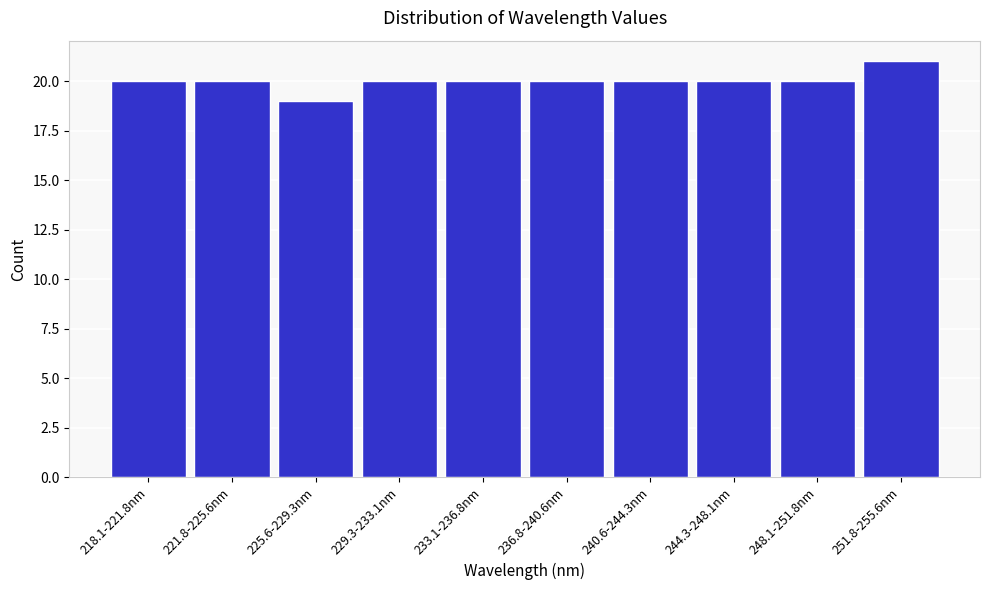

Reading right to left, what are all the values shown in this chart?

21	20	20	20	20	20	20	19	20	20